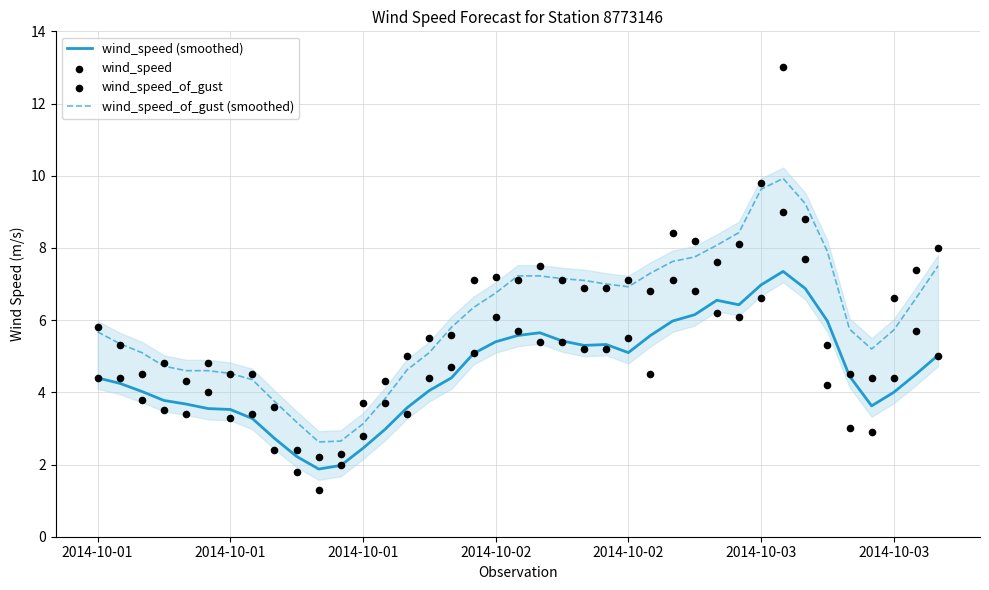

Which series has the widest spread of Y values?

wind_speed_of_gust